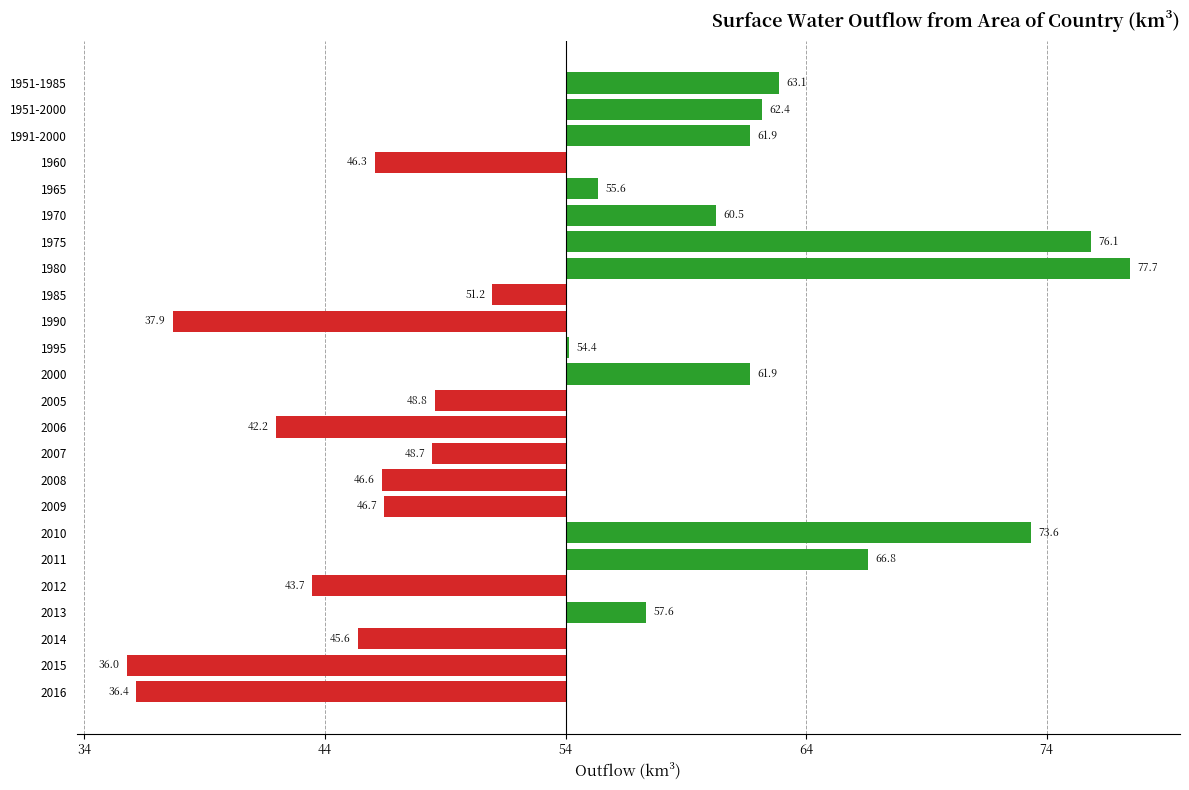

Does the chart contain any negative values?

Yes